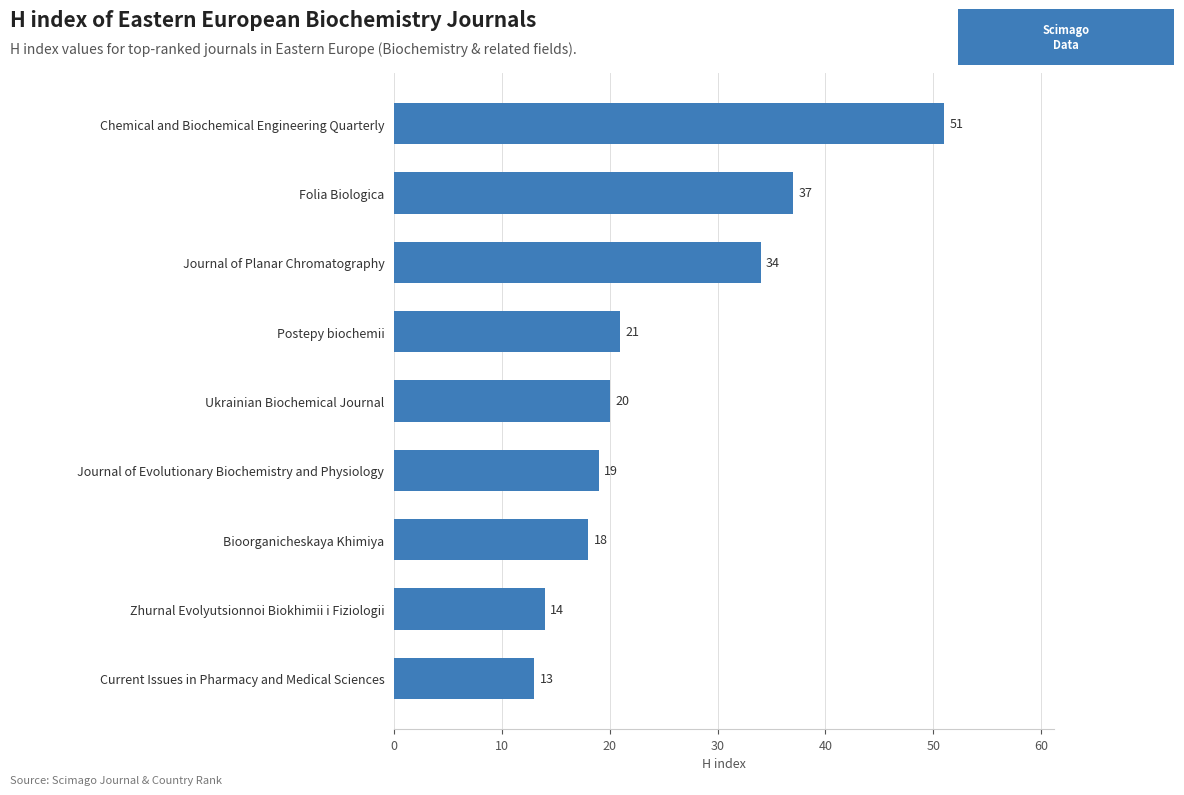

What is the change in value from Journal of Planar Chromatography to Chemical and Biochemical Engineering Quarterly?

+17